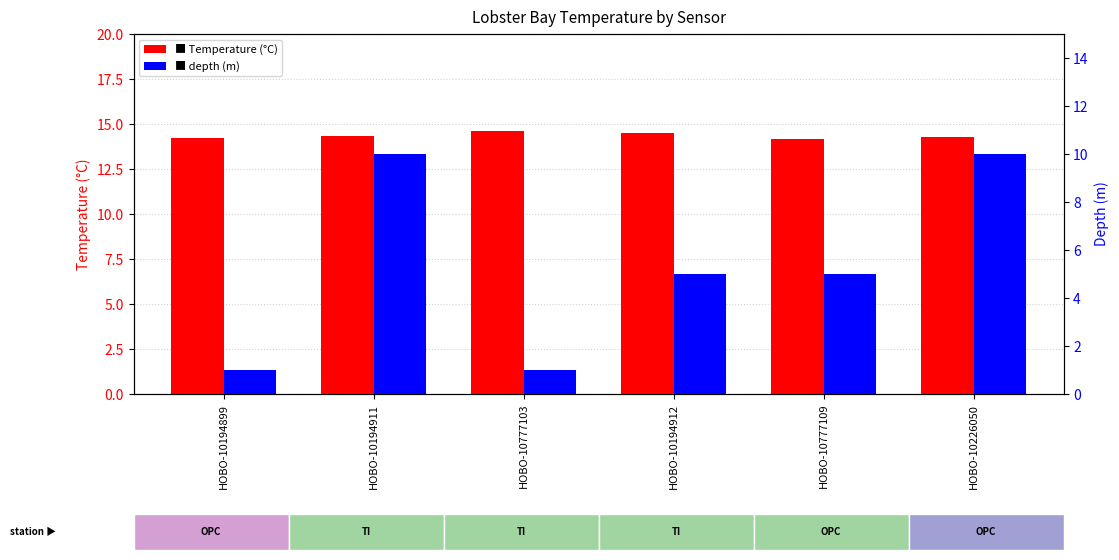

Rank the series by their maximum value, from lowest to highest.

depth, Temperature_degrees Celsius